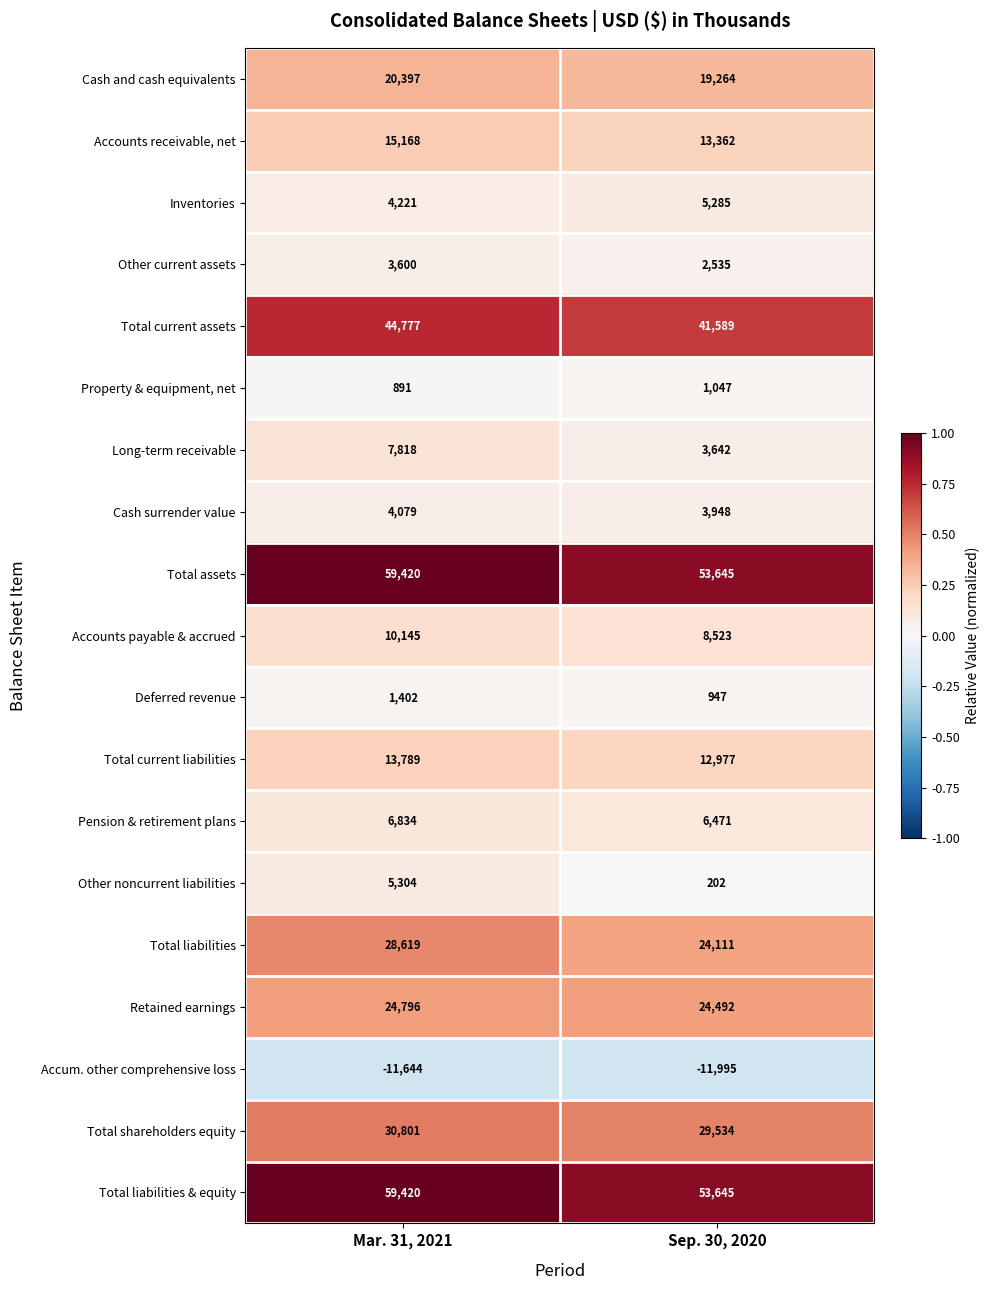

Rank the categories by Total current liabilities value from lowest to highest.

Sep. 30, 2020, Mar. 31, 2021